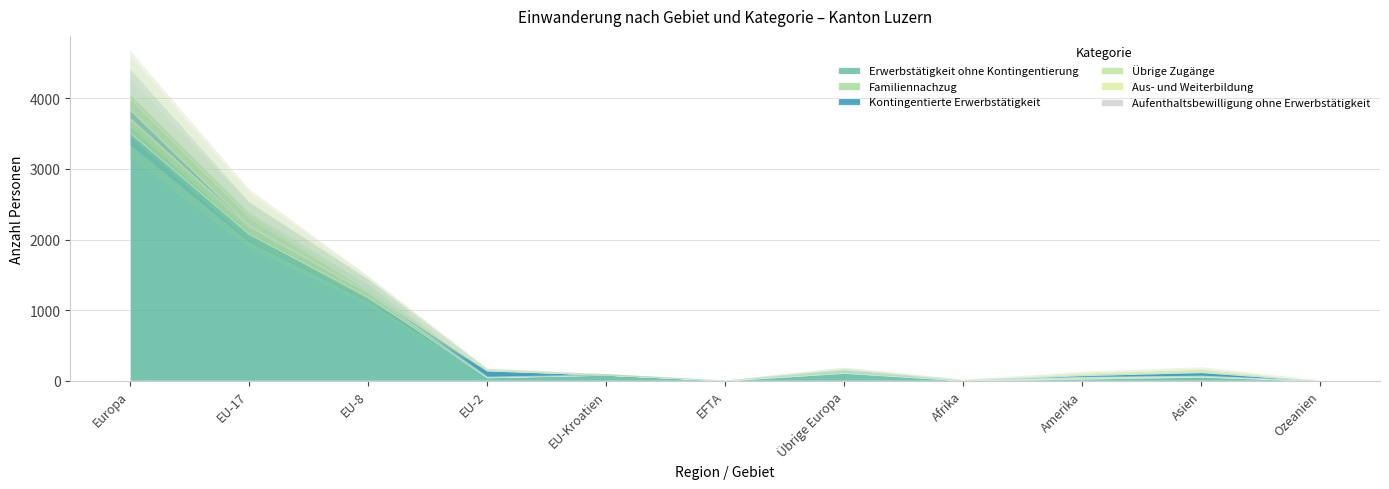

Does the chart display data point markers on the line(s)?

No